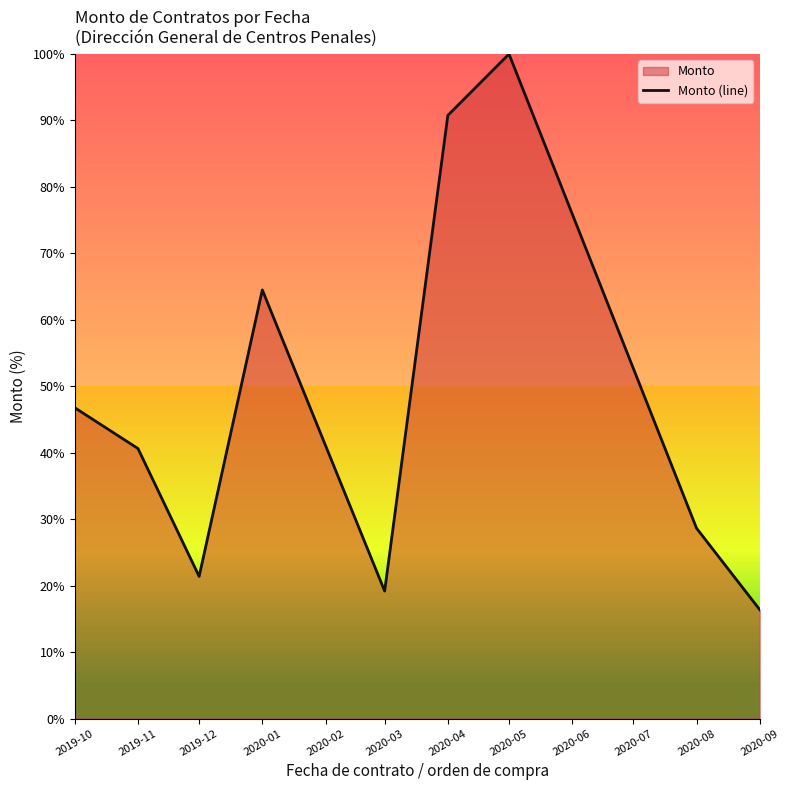

Rank the categories by value from lowest to highest.

2020-09, 2020-03, 2019-12, 2020-08, 2019-11, 2019-10, 2020-01, 2020-04, 2020-05